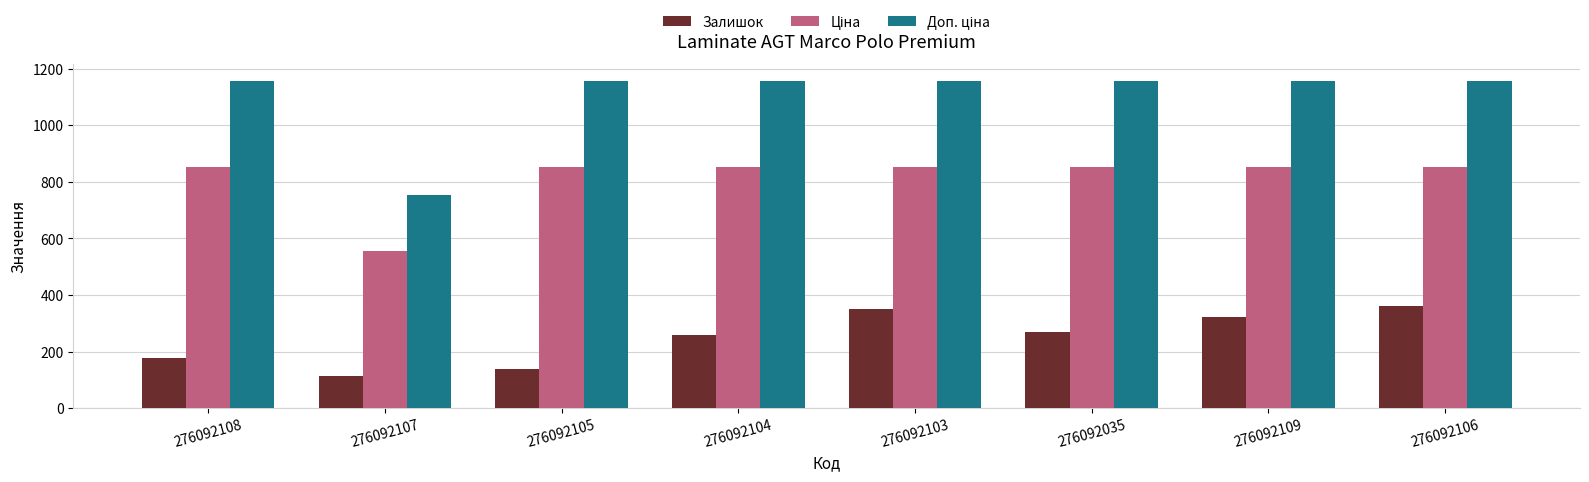

What is the difference between the maximum and minimum values in the Залишок series?

248.0